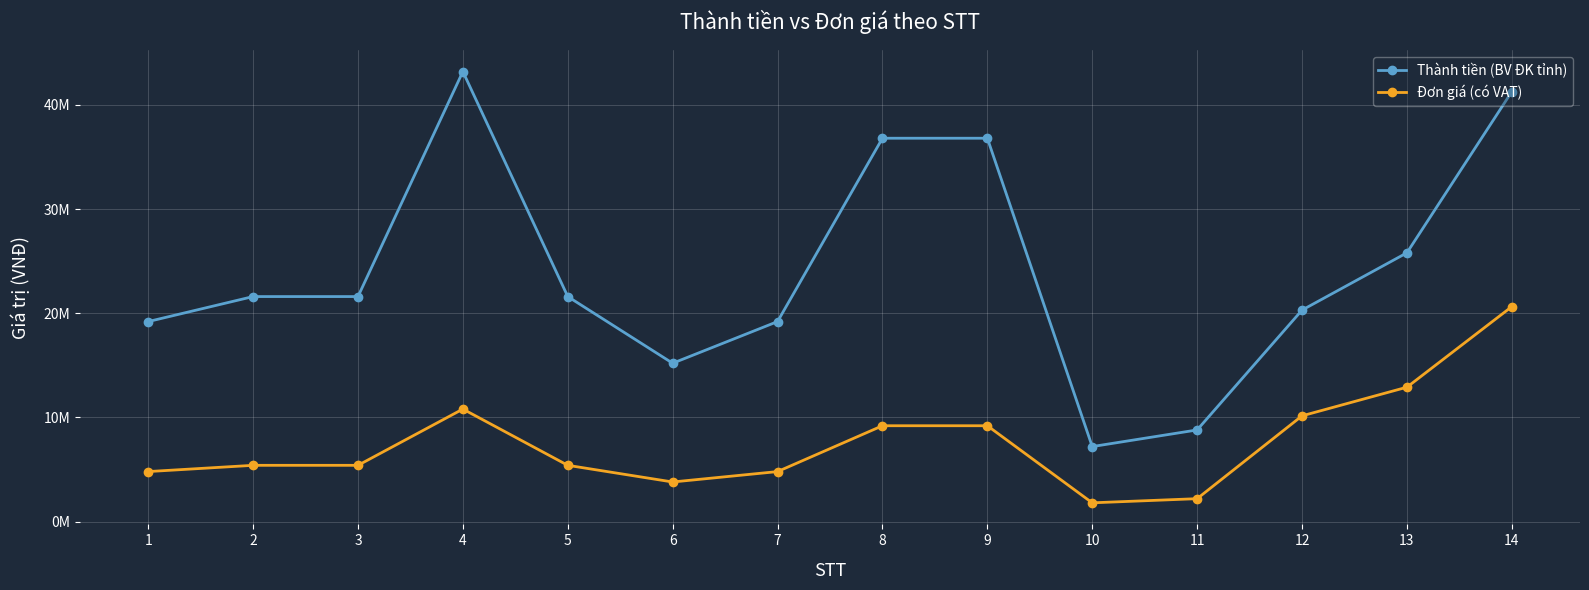

The Đơn giá (có VAT) series shows 10150000 at 12. True or false?

True